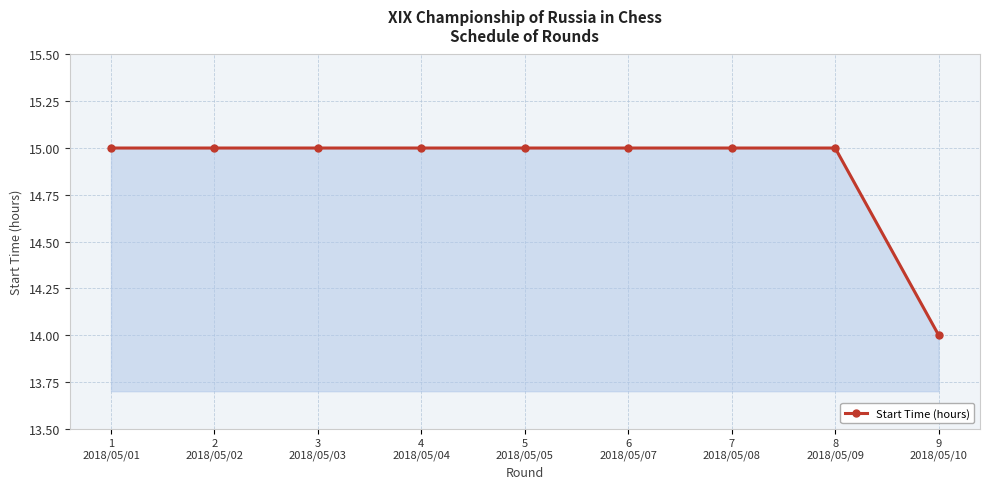

Reading left to right, what are all the values shown in this chart?

15	15	15	15	15	15	15	15	14